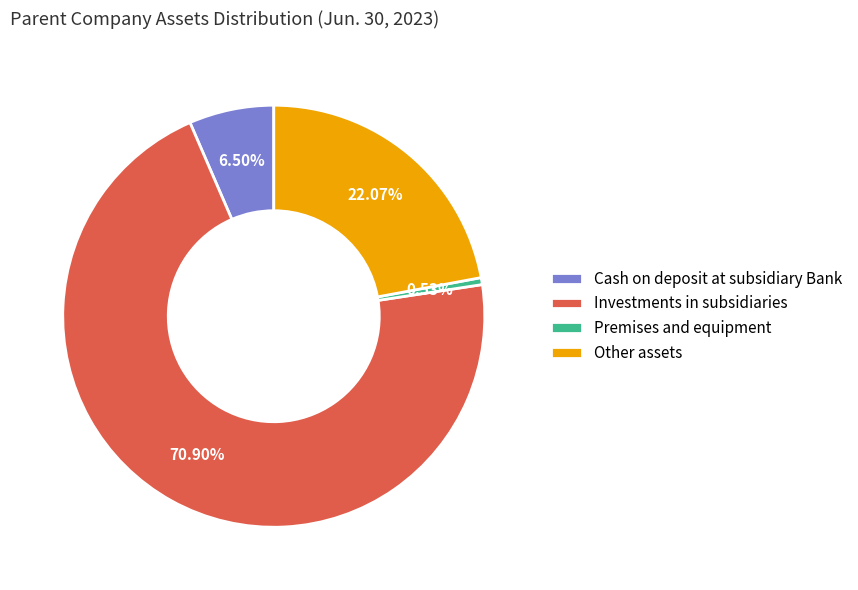

Count the number of slices in the pie.

4